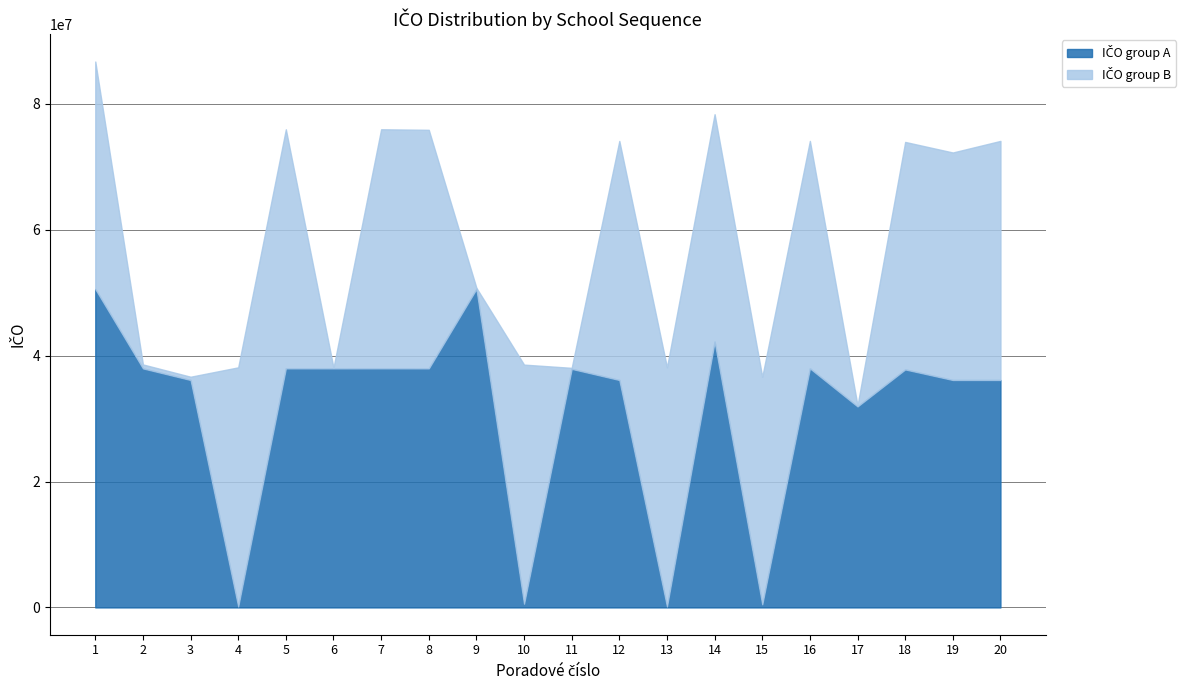

What is the value of the IČO group A point at the 9th from the left?

50605348